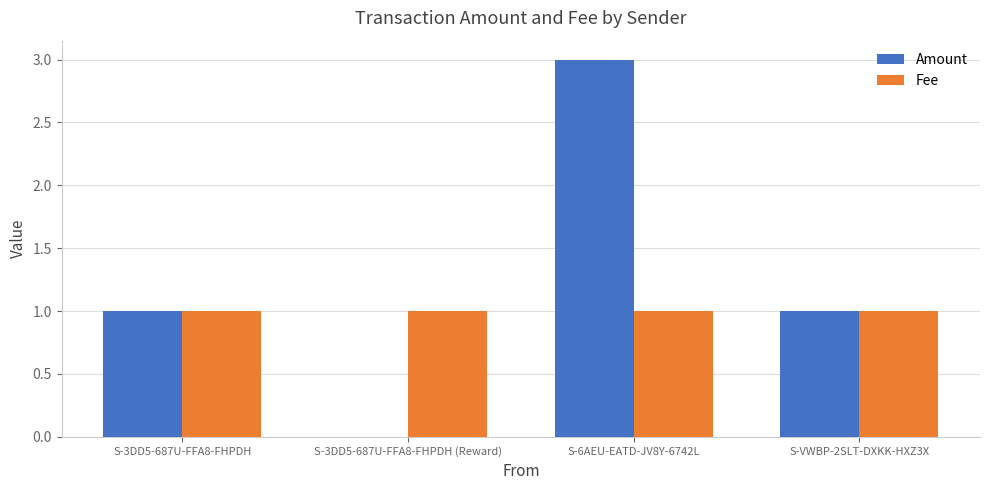

Which series has the largest range (max minus min)?

Amount